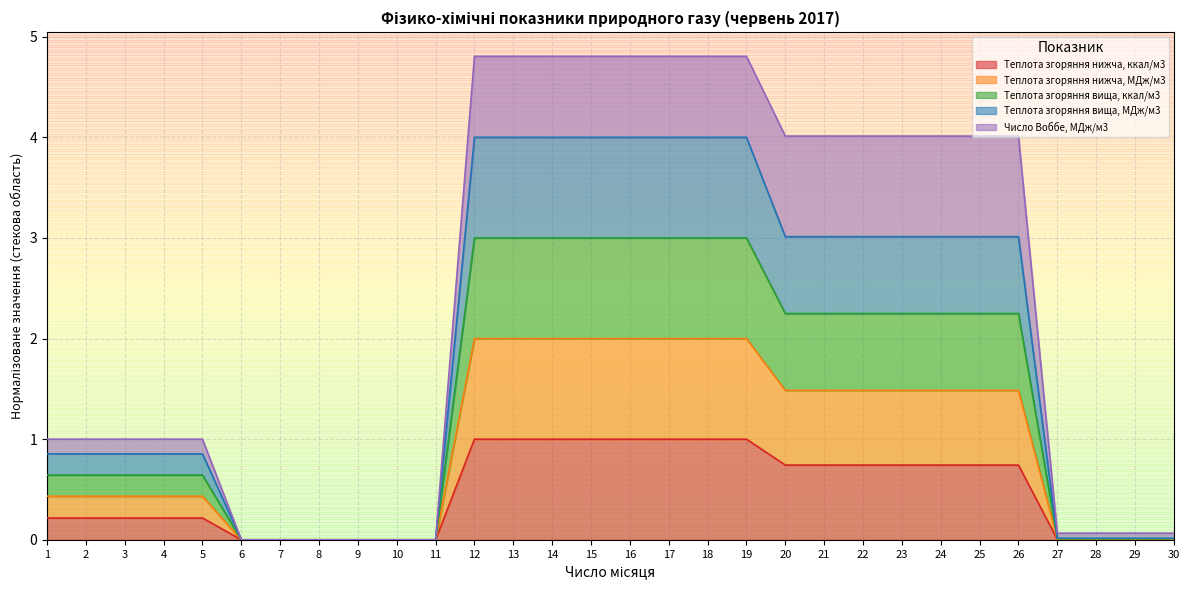

True or false: Теплота згоряння нижча, ккал/м3 has a value of 1.0 at 14.

True